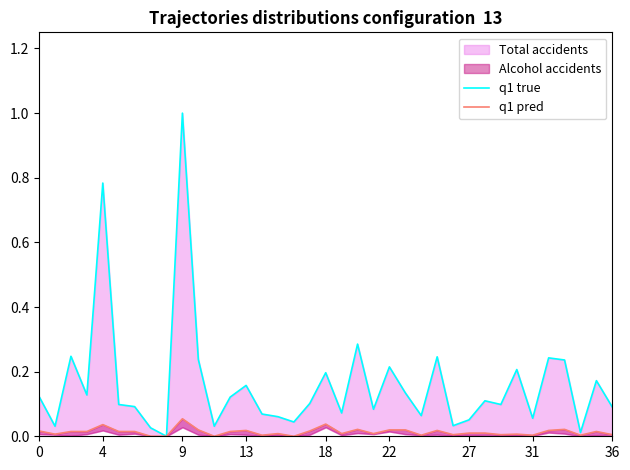

At how many categories does at least one series exceed 0?

36